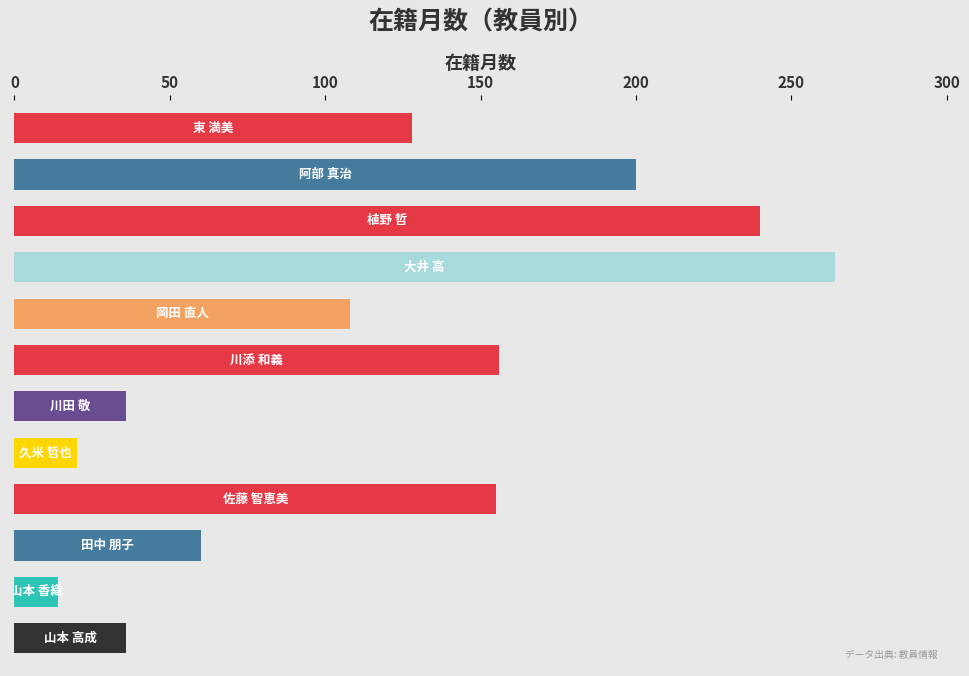

What is the value of the 6th bar from the top?

156